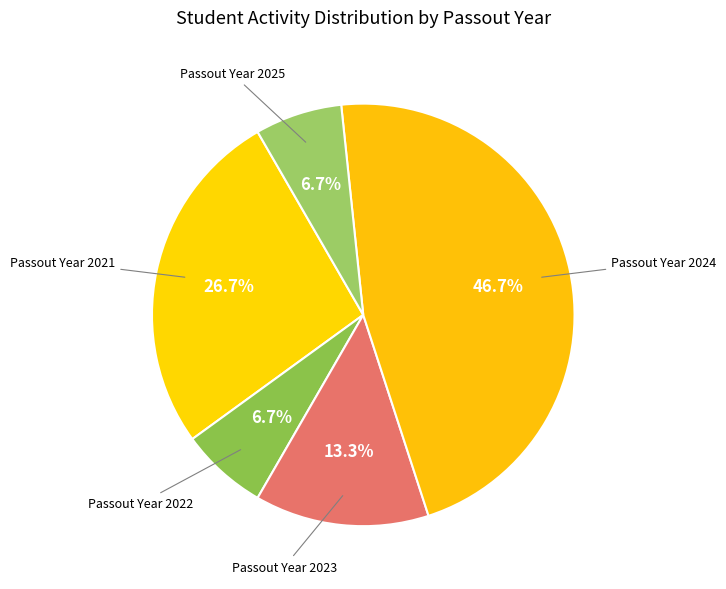

How many slices are in this pie chart?

5